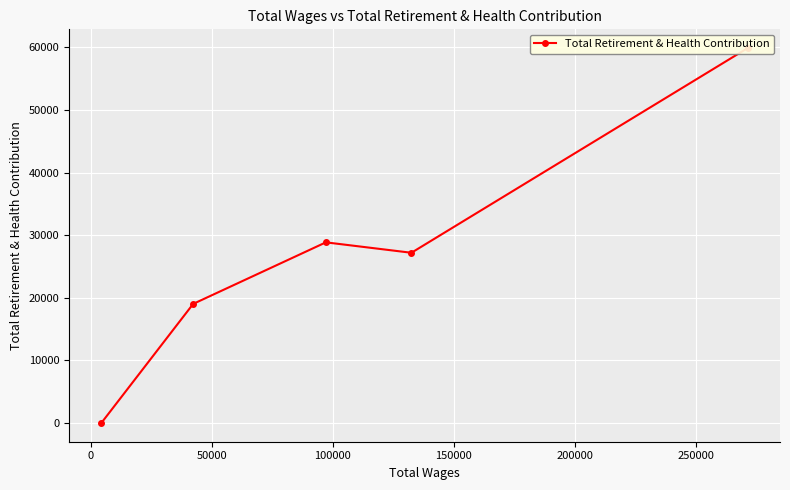

How many values are above zero?

4